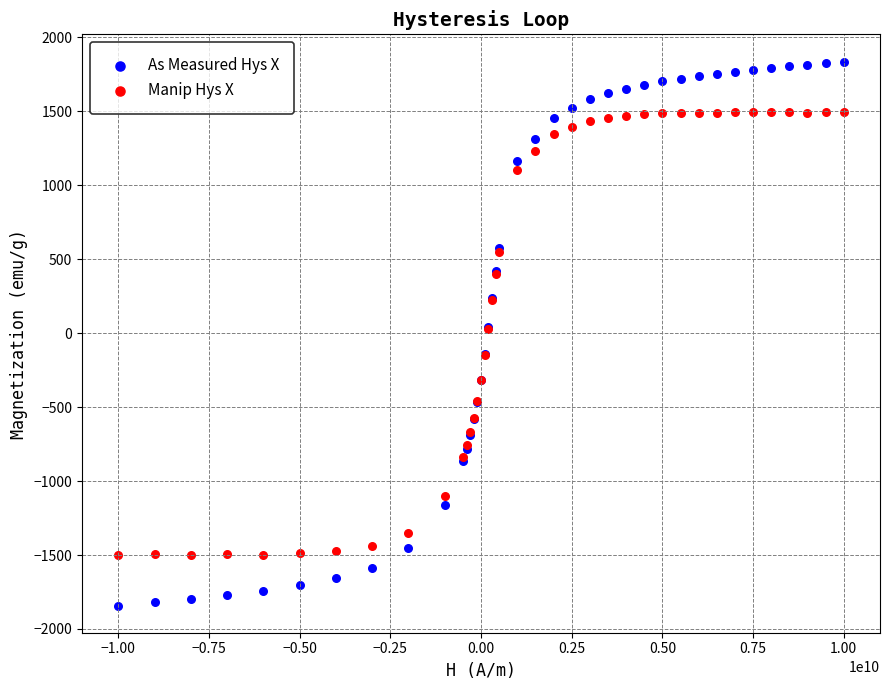

Which series has the largest Y range (max minus min)?

As Measured Hys X